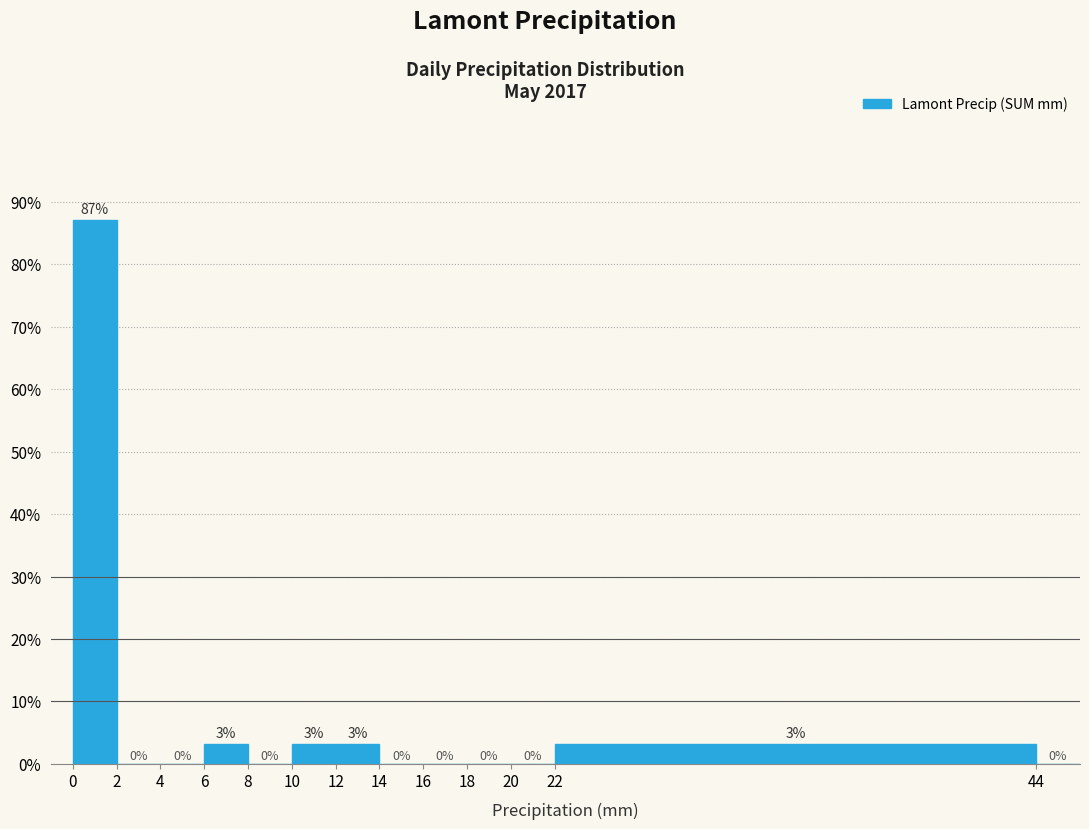

Over which range of the x-axis is the bar tallest?

0 to 2